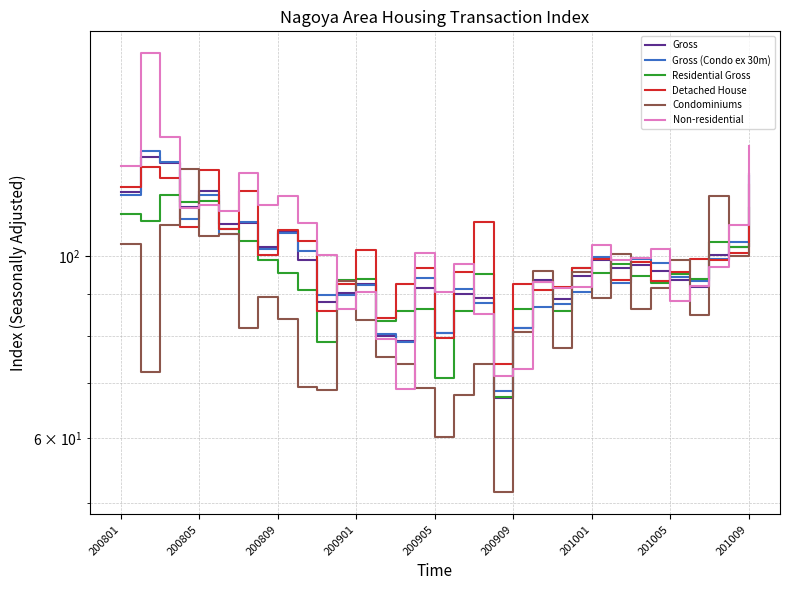

True or false: Residential Gross and Detached House cross at least once.

True